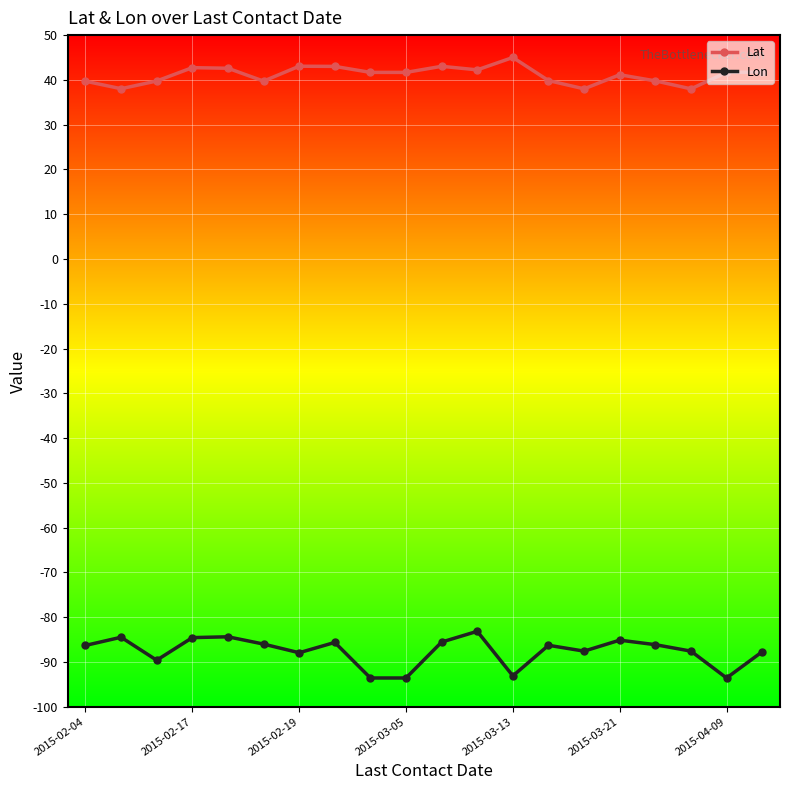

List the series in order of their peak value, lowest first.

Lon, Lat